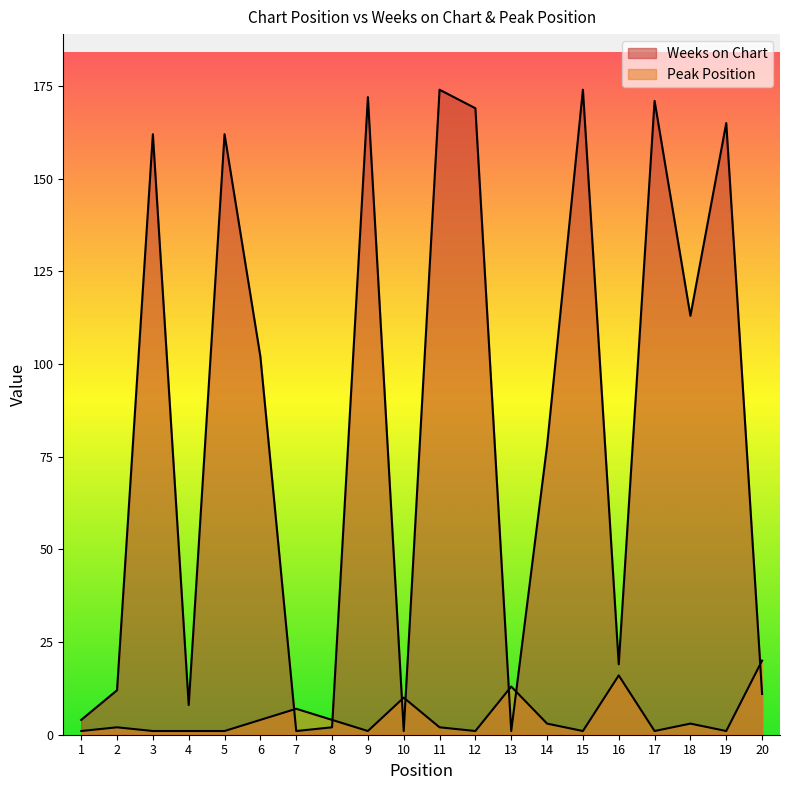

What is the difference between the highest and lowest values at 14?

75